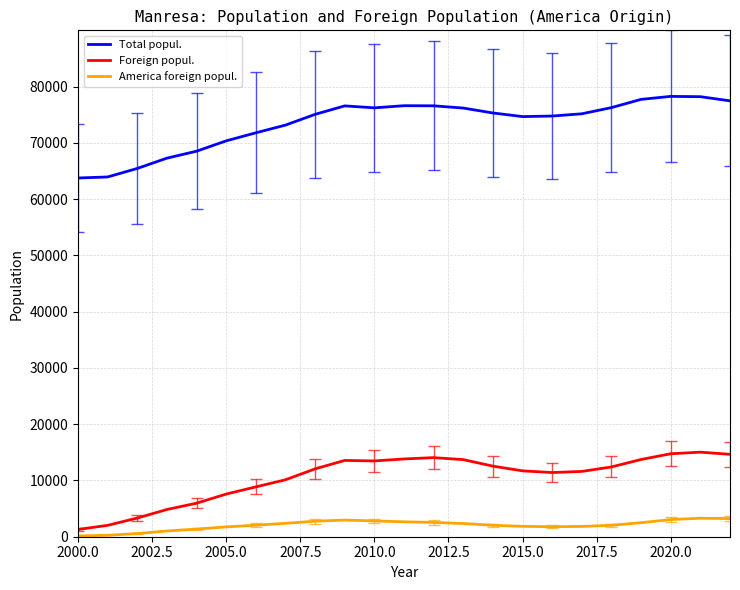

What is the average value of the Total popul. series?

73435